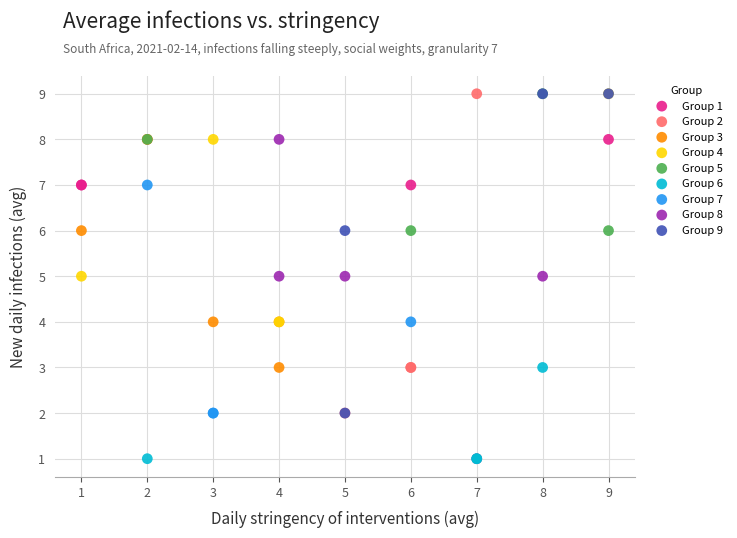

What are all the series names shown in the legend?

Group 1, Group 2, Group 3, Group 4, Group 5, Group 6, Group 7, Group 8, Group 9